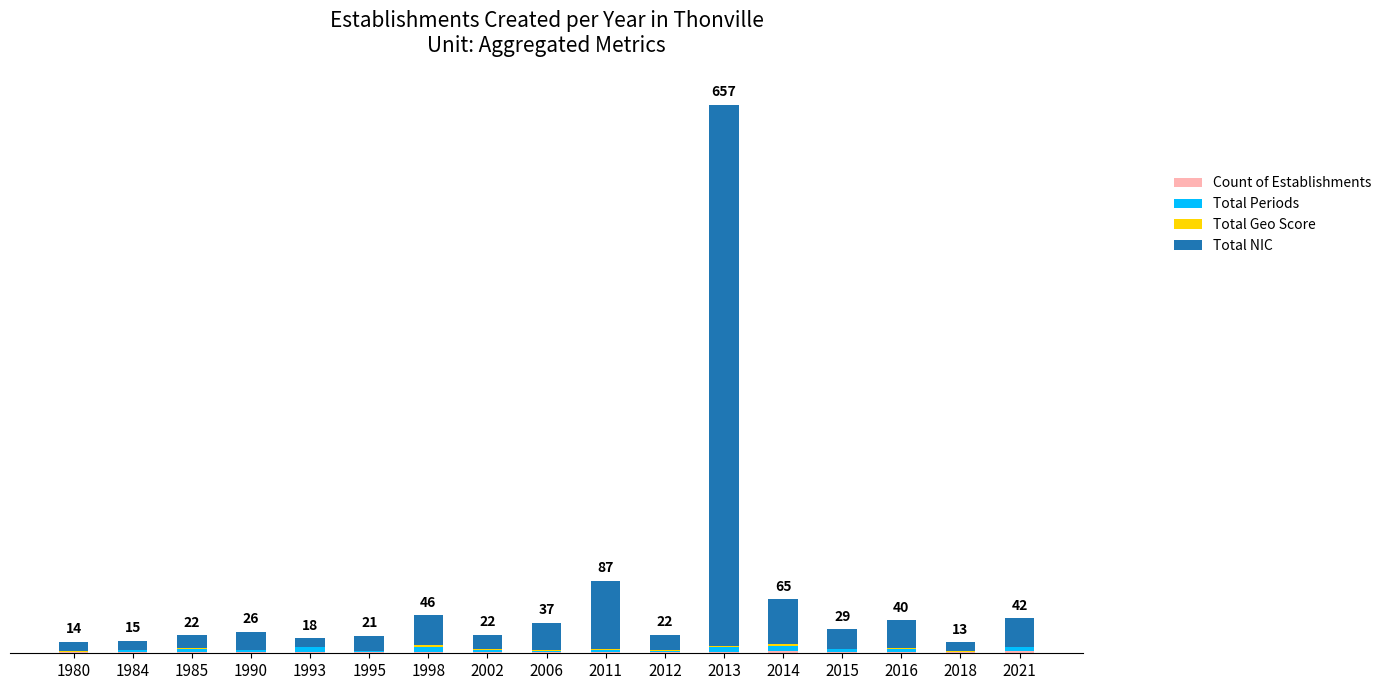

What is the difference between the Total Periods values at 2018 and 2014?

5.0